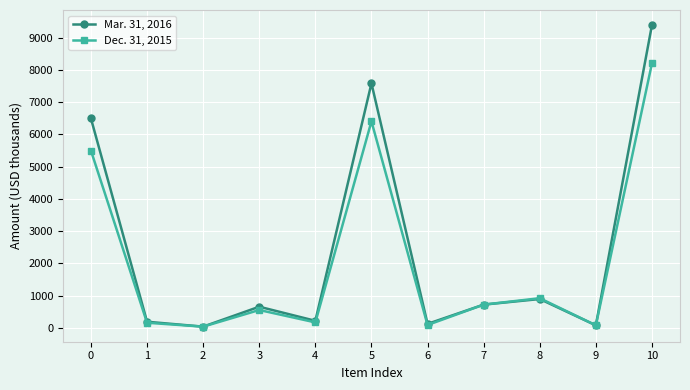

Which series has the largest range (max minus min)?

Mar. 31, 2016